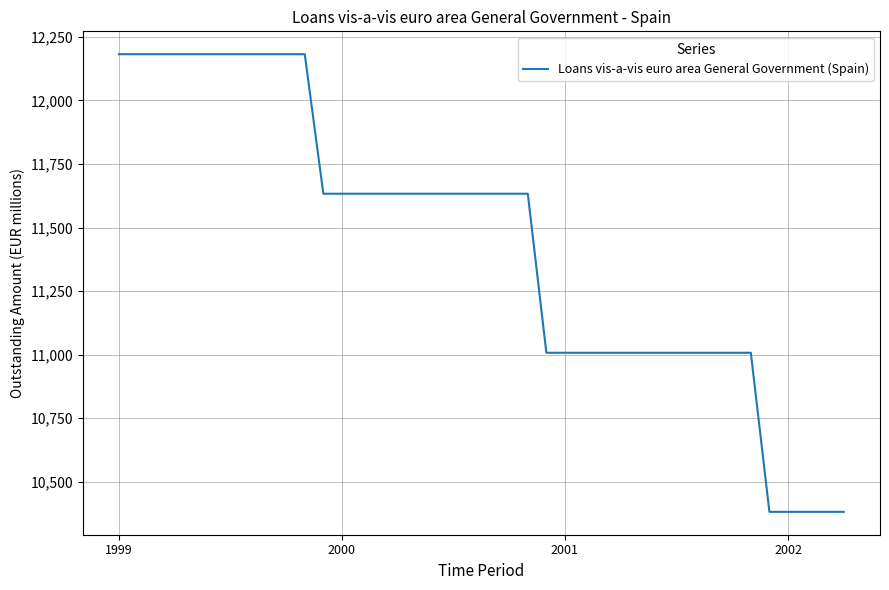

Reading right to left, extract all data points from this chart.

10381	10381	10381	10381	10381	11007	11007	11007	11007	11007	11007	11007	11007	11007	11007	11007	11007	11633	11633	11633	11633	11633	11633	11633	11633	11633	11633	11633	11633	12182	12182	12182	12182	12182	12182	12182	12182	12182	12182	12182